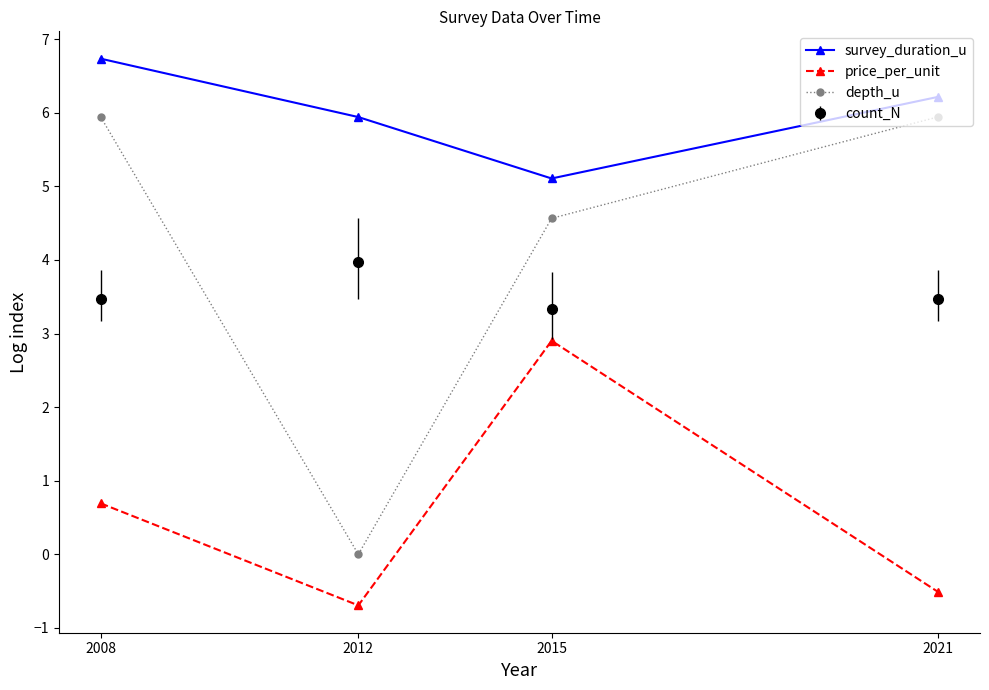

The value of count_N at 2012 is 6.3. True or false?

False